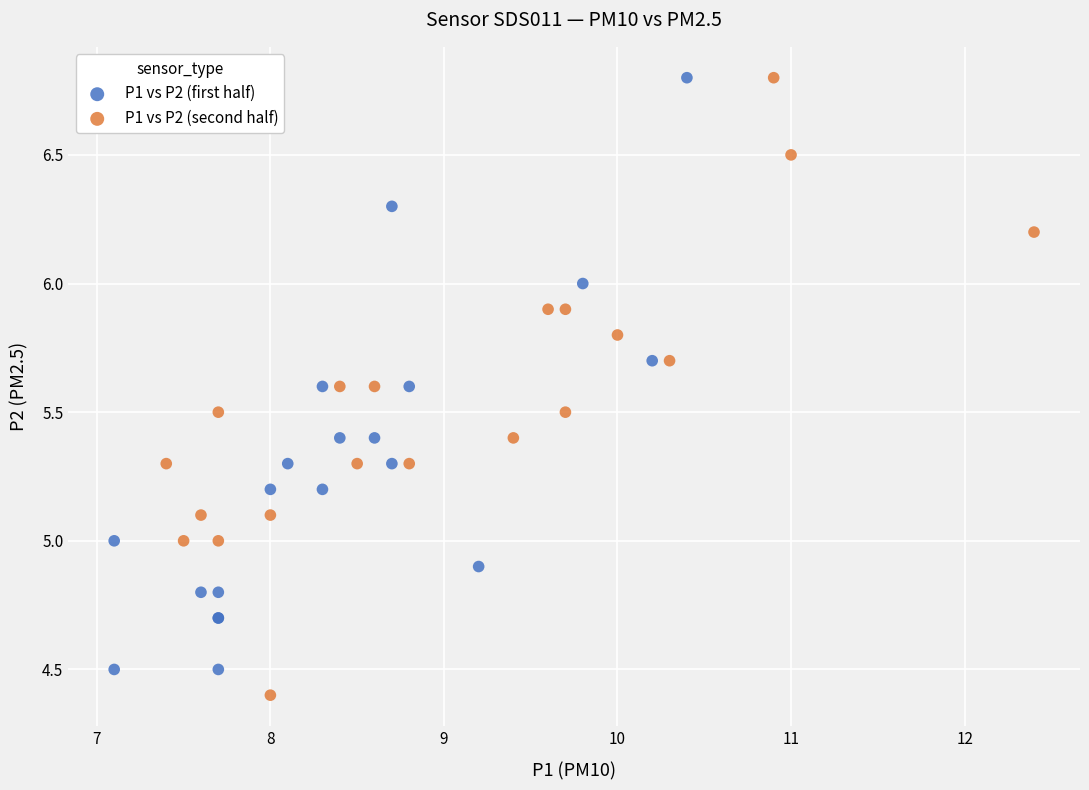

What are all the series names shown in the legend?

P1 vs P2 (first half), P1 vs P2 (second half)